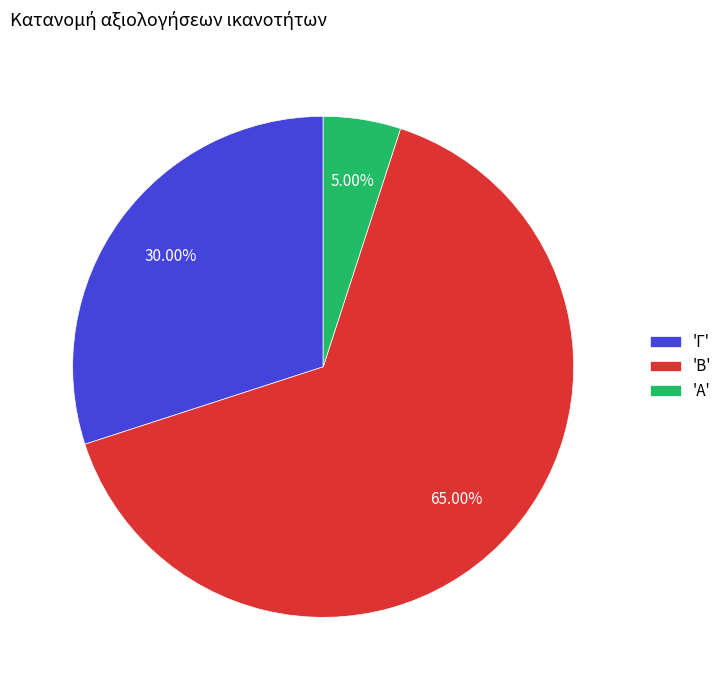

Do 'B' and 'A' together represent more than half of the pie?

Yes